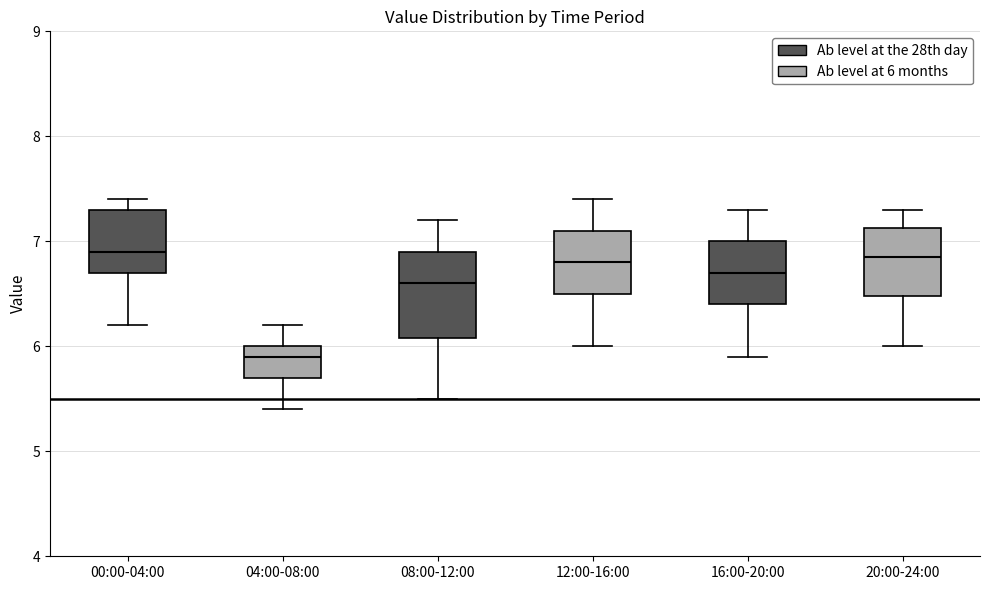

Reading left to right, transcribe this box plot: for each box, give where its median line is, the range the box spans, and where its two whiskers end, as read against the y-axis. The values are not printed on the chart, so give them approximately, as read against the axis.

00:00-04:00: median 6.9, box 6.7 to 7.3, whiskers 6.2 to 7.4
04:00-08:00: median 5.9, box 5.7 to 6.0, whiskers 5.4 to 6.2
08:00-12:00: median 6.6, box 6.1 to 6.9, whiskers 5.5 to 7.2
12:00-16:00: median 6.8, box 6.5 to 7.1, whiskers 6.0 to 7.4
16:00-20:00: median 6.7, box 6.4 to 7.0, whiskers 5.9 to 7.3
20:00-24:00: median 6.9, box 6.5 to 7.1, whiskers 6.0 to 7.3